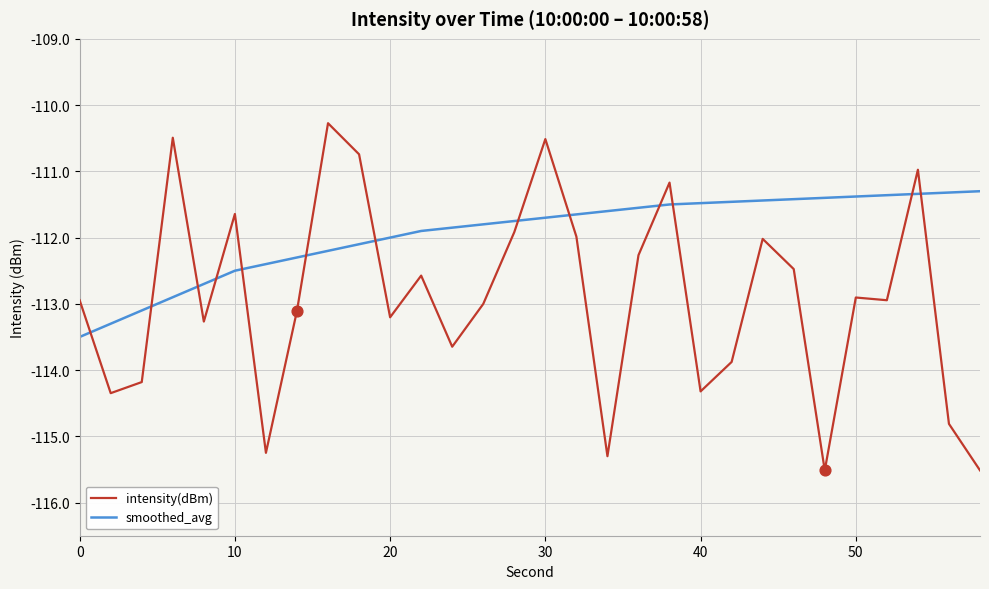

Which series has the widest spread of values?

intensity(dBm)